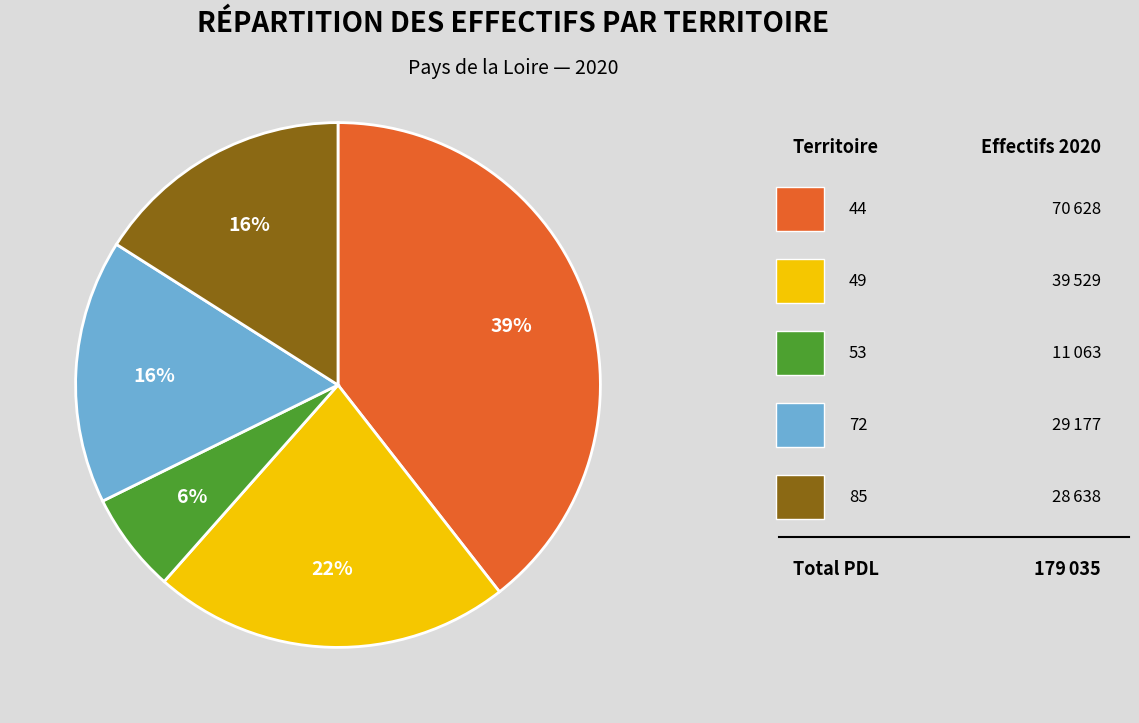

To the nearest percent, what is the average slice percentage?

20%